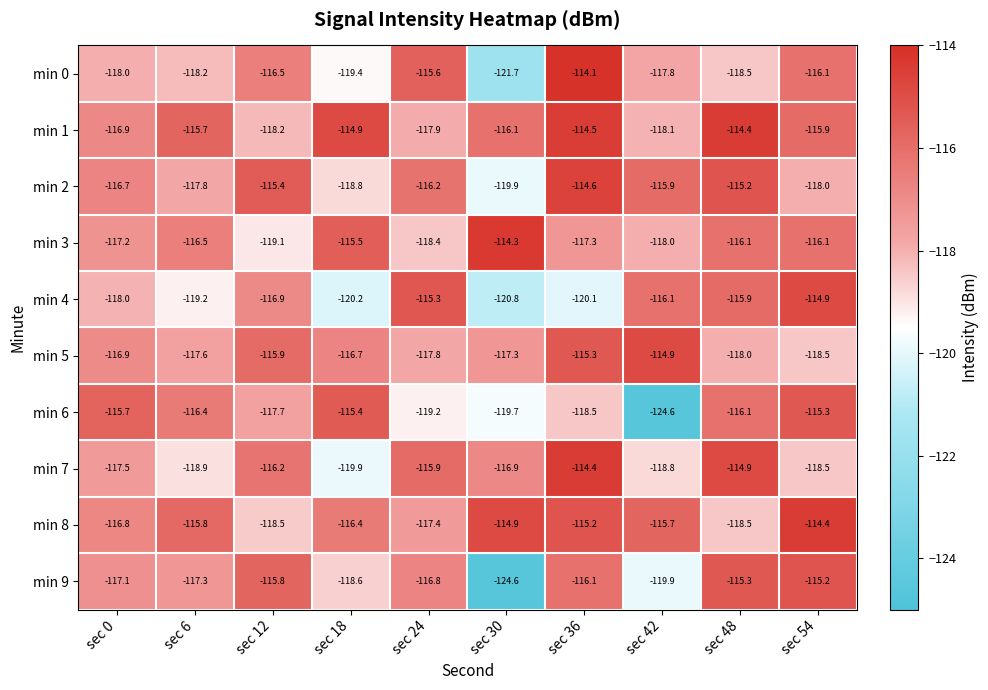

Which series changed the most between sec 18 and sec 48?

min 7